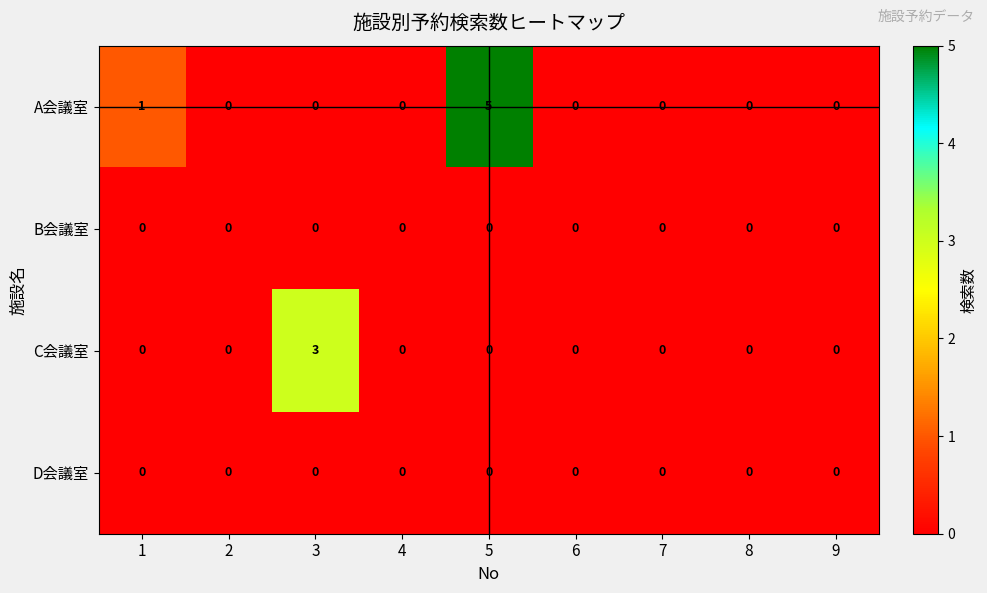

How many distinct data groups are displayed?

4